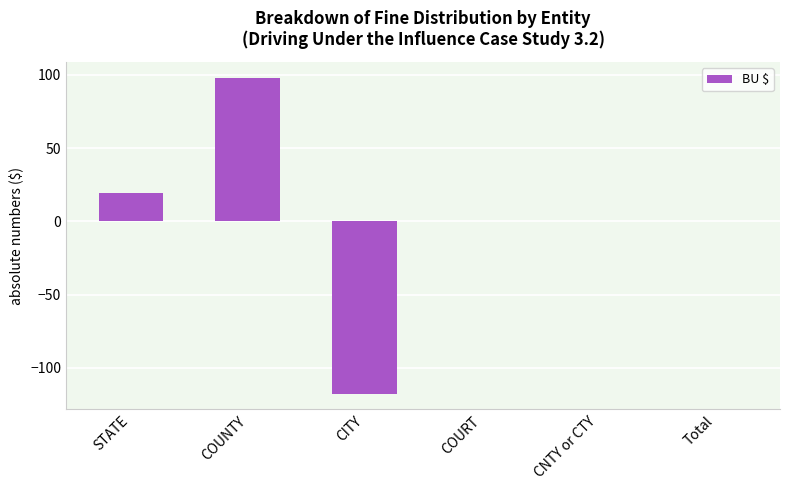

Count the number of categories in the chart.

6